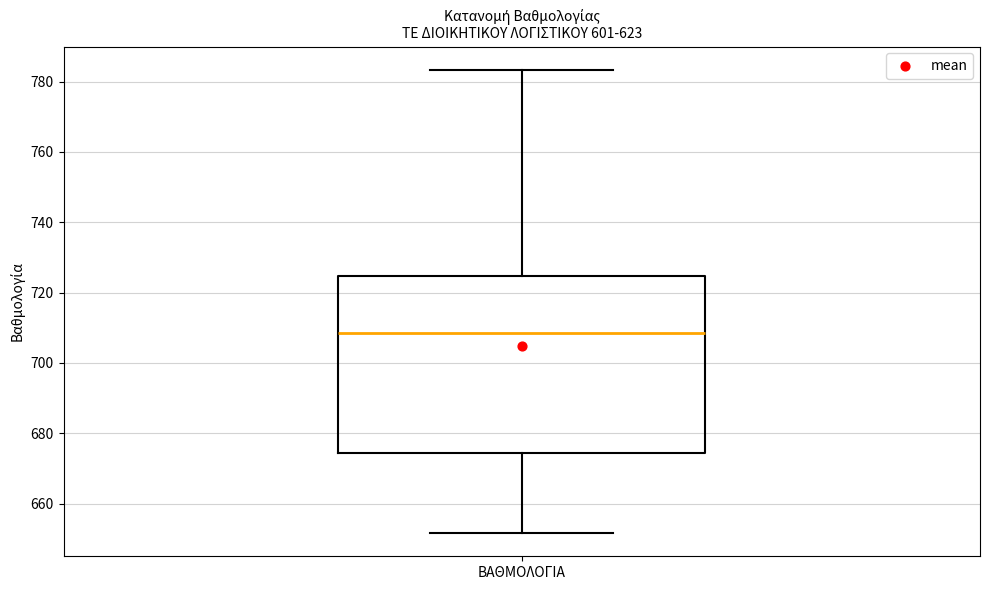

Read this box plot against the y-axis: the position of the median line, the range covered by the box, and the ends of both whiskers. The values are not printed on the chart, so give them approximately, as read against the axis.

median 708, box 674 to 724, whiskers 652 to 784